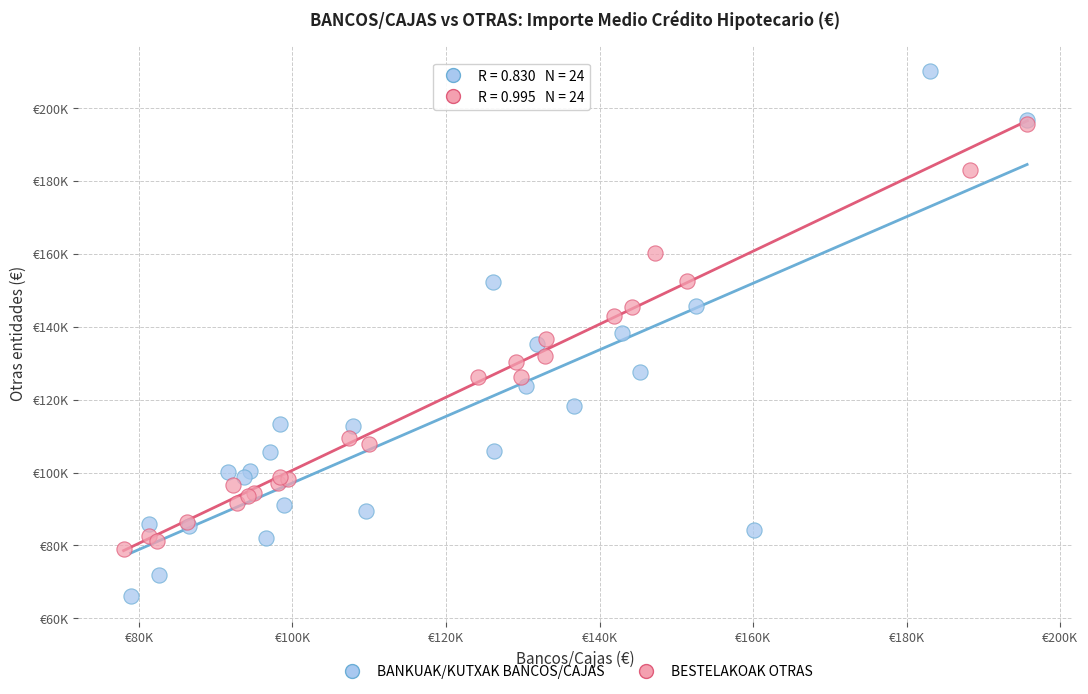

What are all the series names shown in the legend?

BANKUAK/KUTXAK BANCOS/CAJAS, BESTELAKOAK OTRAS